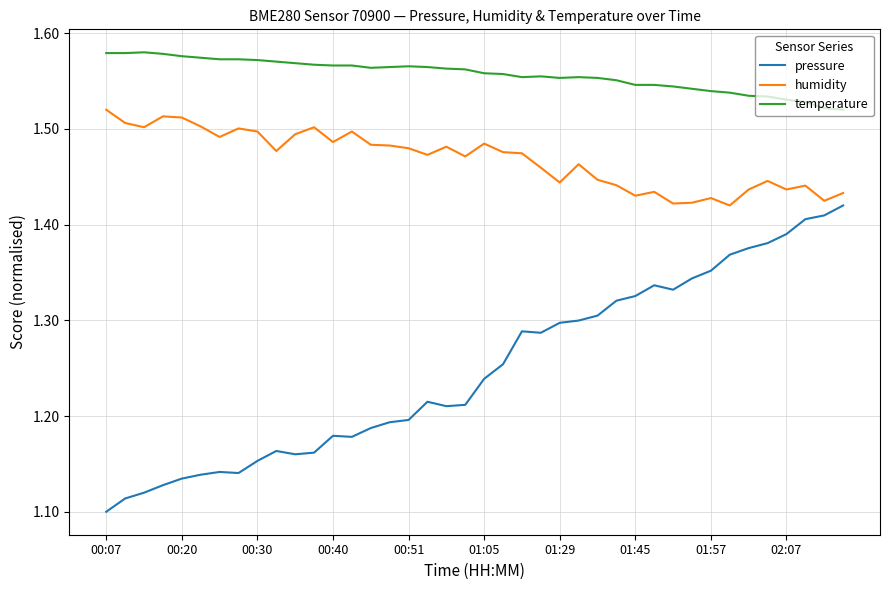

Which series has the largest range (max minus min)?

pressure